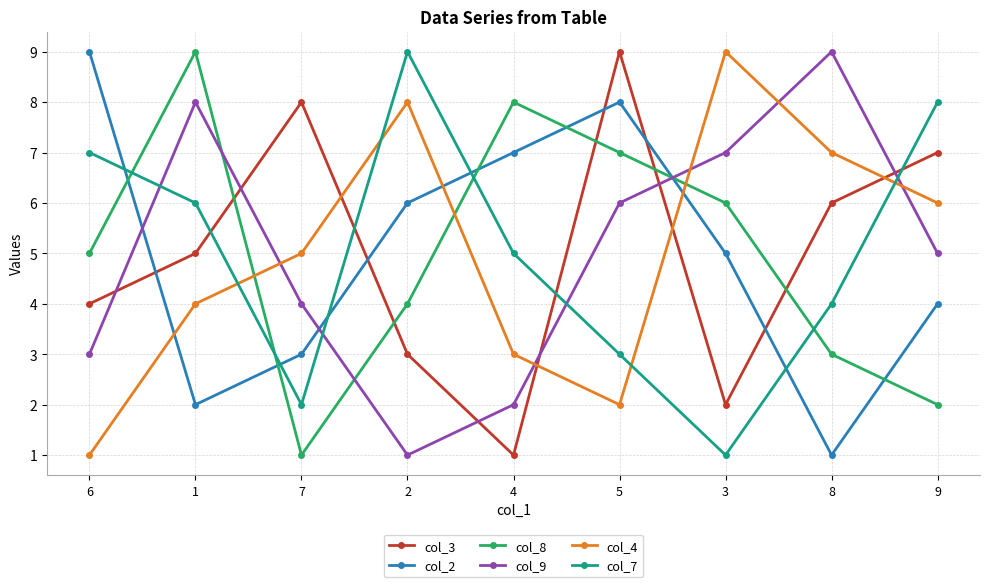

What are all the series names shown in the legend?

col_3, col_2, col_8, col_9, col_4, col_7